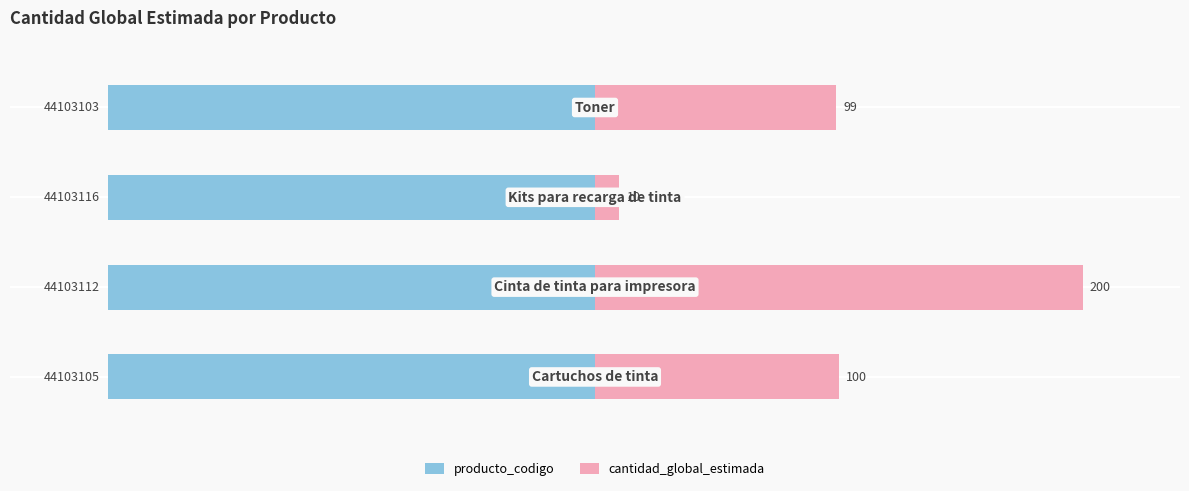

How many distinct data groups are displayed?

2